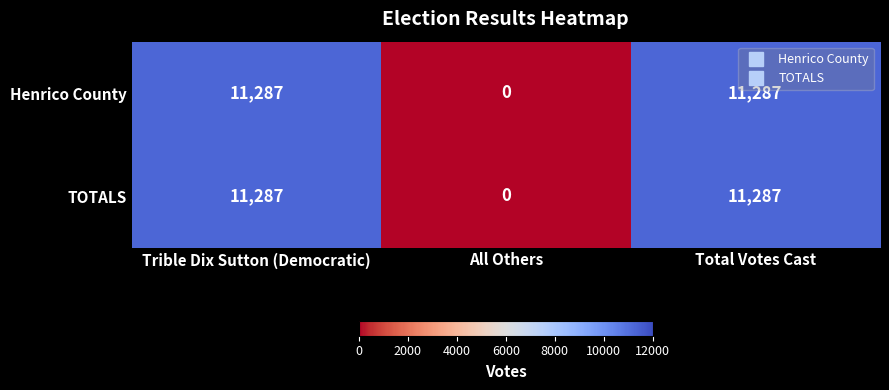

What is the greatest value displayed?

11287